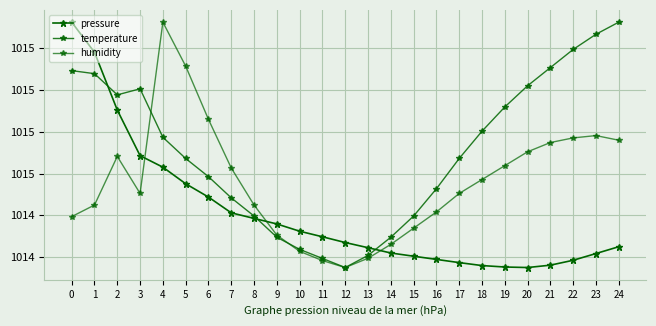

Between 20 and 16, which is larger?

16